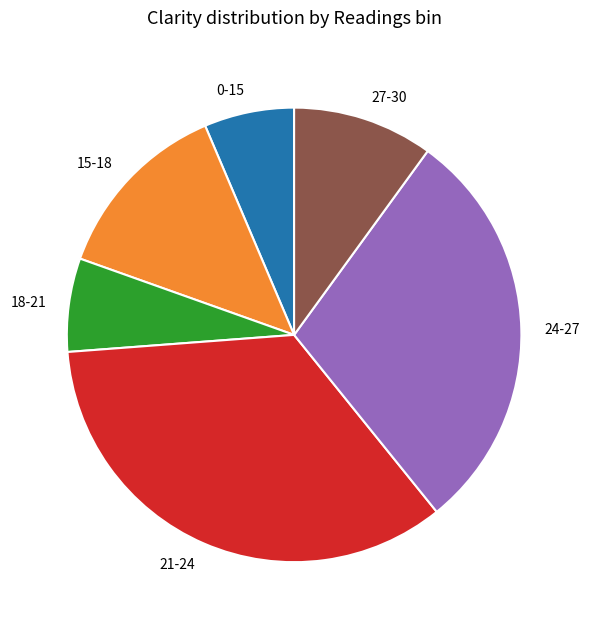

Approximately how many times larger is the value at 15-18 compared to 21-24?

0.4